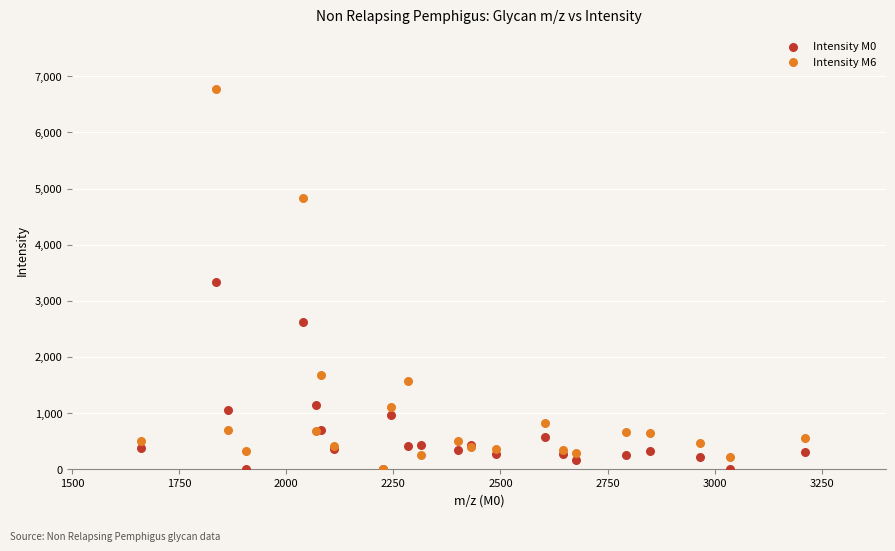

Which series contains the highest Y value?

Intensity M6